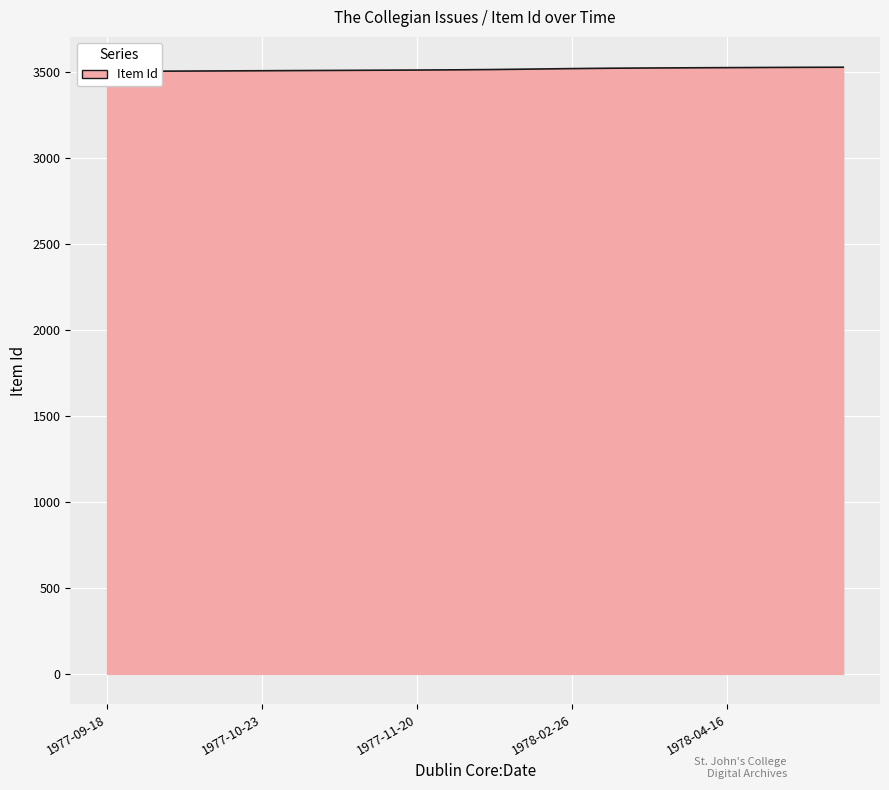

List the labels in order of value, smallest first.

1977-09-18, 1977-09-25, 1977-10-02, 1977-10-09, 1977-10-23, 1977-10-30, 1977-11-06, 1977-11-12, 1977-11-20, 1977-12-04, 1977-12-11, 1978-01-15, 1978-02-26, 1978-03-05, 1978-04-02, 1978-04-09, 1978-04-16, 1978-04-23, 1978-04-30, 1978-05